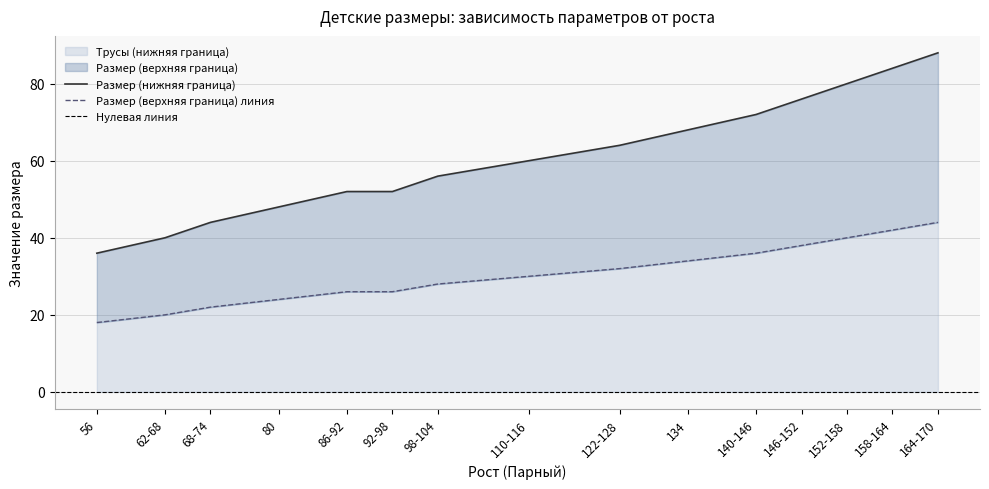

Is it true that Трусы (нижняя граница) equals 16 at 164-170?

False